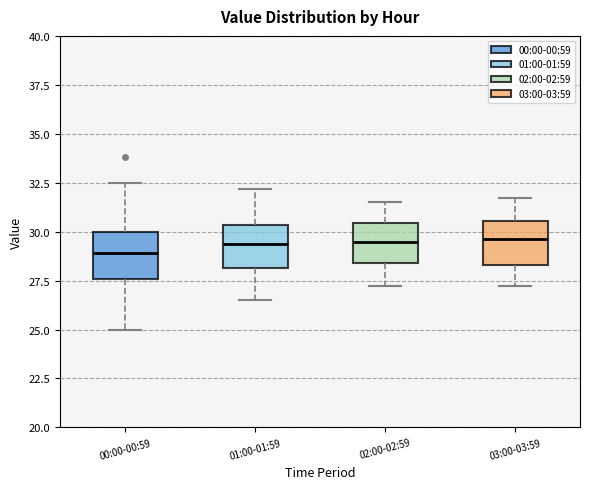

Where is the lower edge of the box for 00:00-00:59 on the y-axis? The values are not printed on the chart, so give them approximately, as read against the axis.

27.5